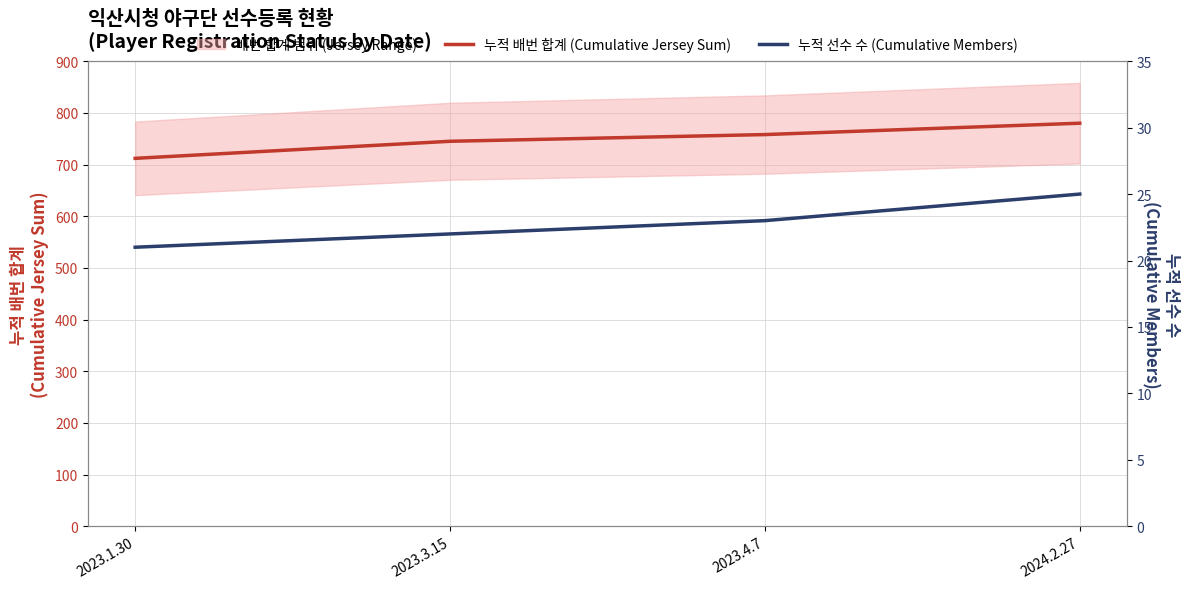

How many 누적 선수 수 (Cumulative Members) values are between 22 and 25?

3